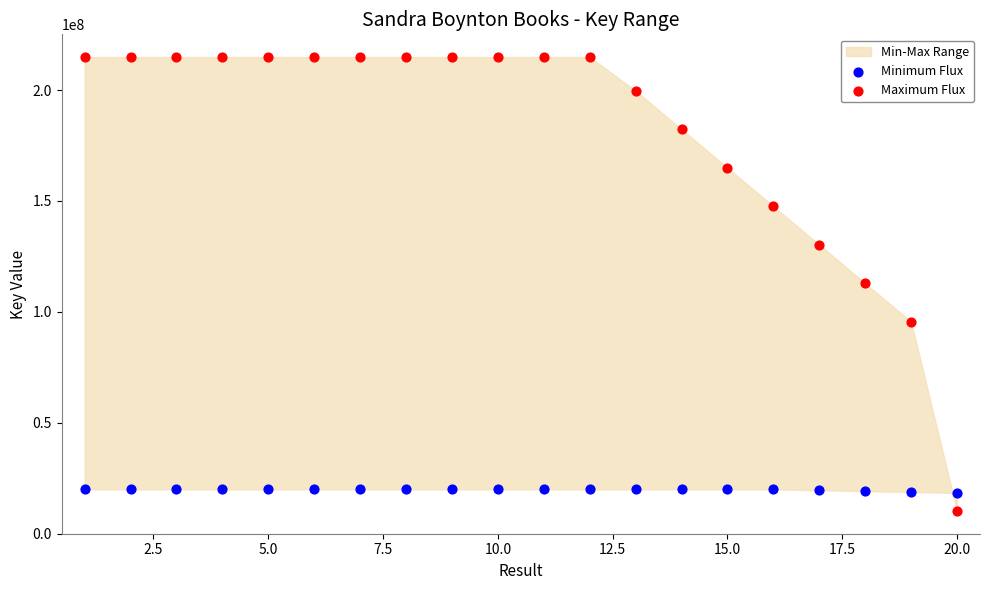

Which series has the largest Y range (max minus min)?

Maximum Flux